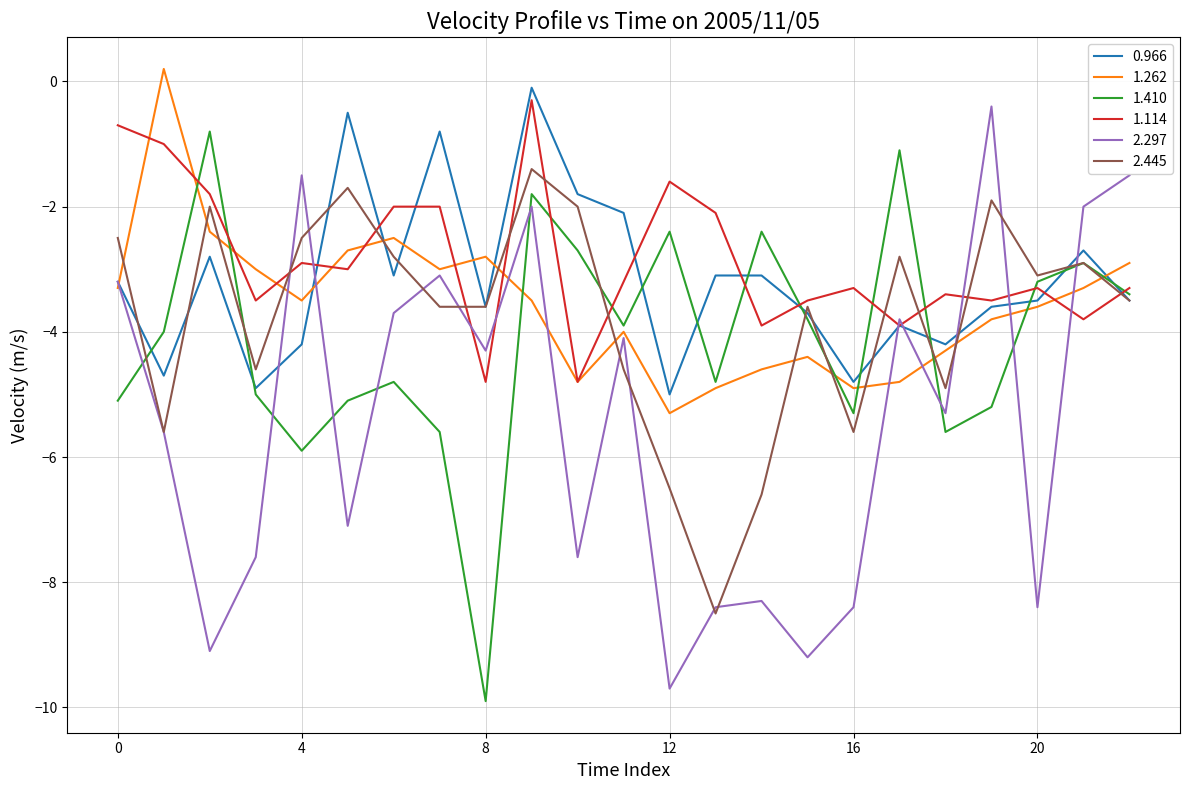

What is the lowest value of the 2.297 series?

-9.7